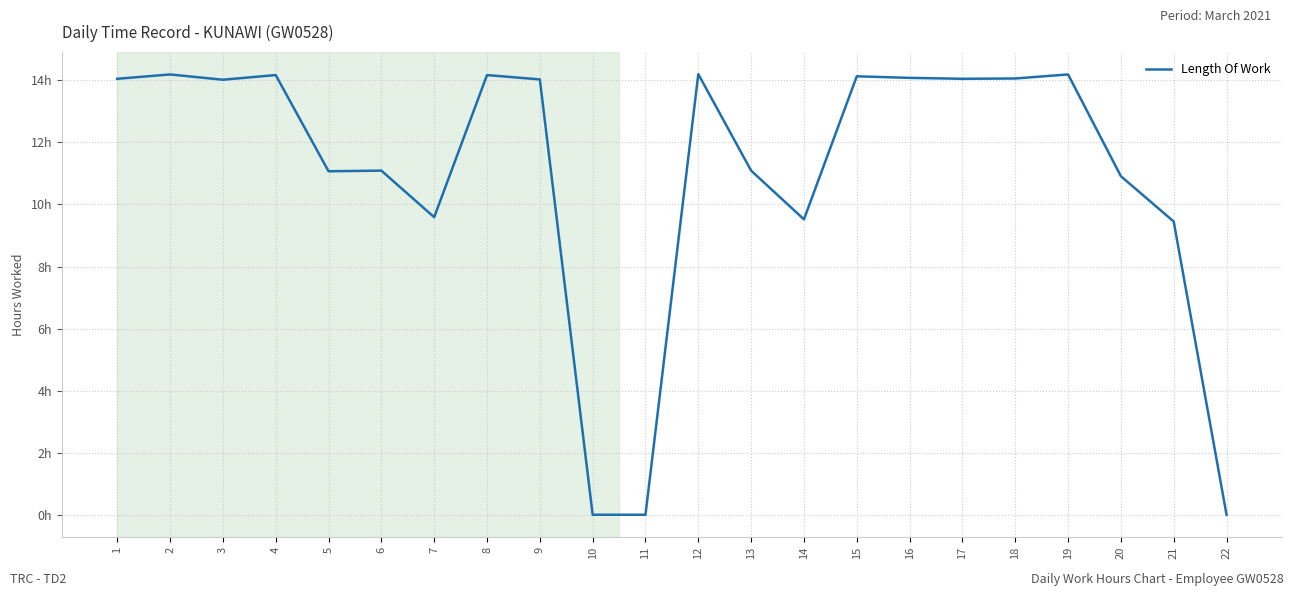

Does the chart have visible grid lines?

Yes